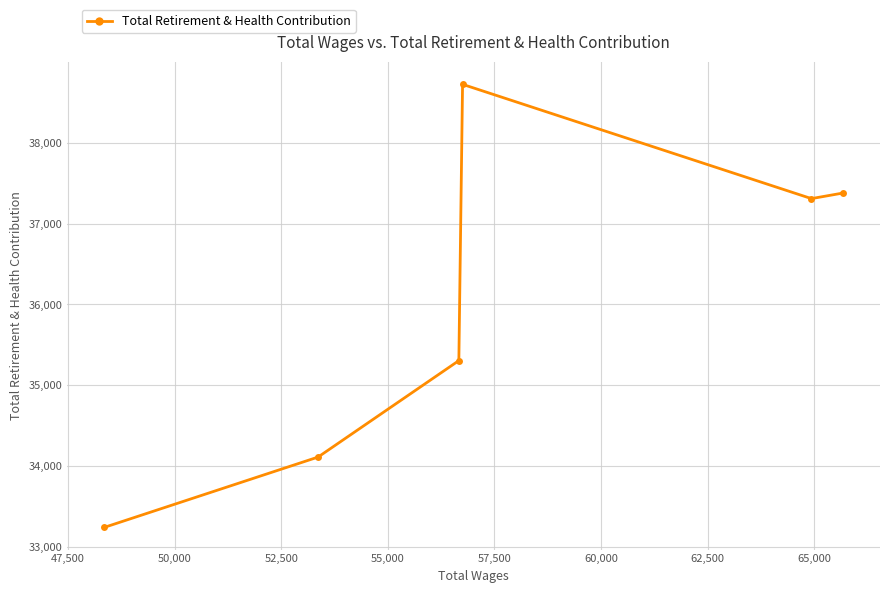

Does the chart display data point markers on the line(s)?

Yes